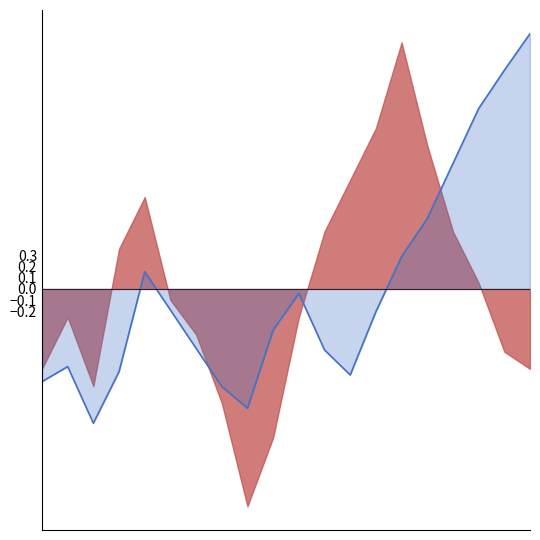

Rank the categories by value from lowest to highest.

00:49, 03:19, 02:54, 00:01, 04:59, 01:14, 00:25, 04:34, 02:29, 03:44, 05:24, 02:04, 04:09, 01:39, 05:49, 06:14, 06:39, 07:04, 07:29, 07:54